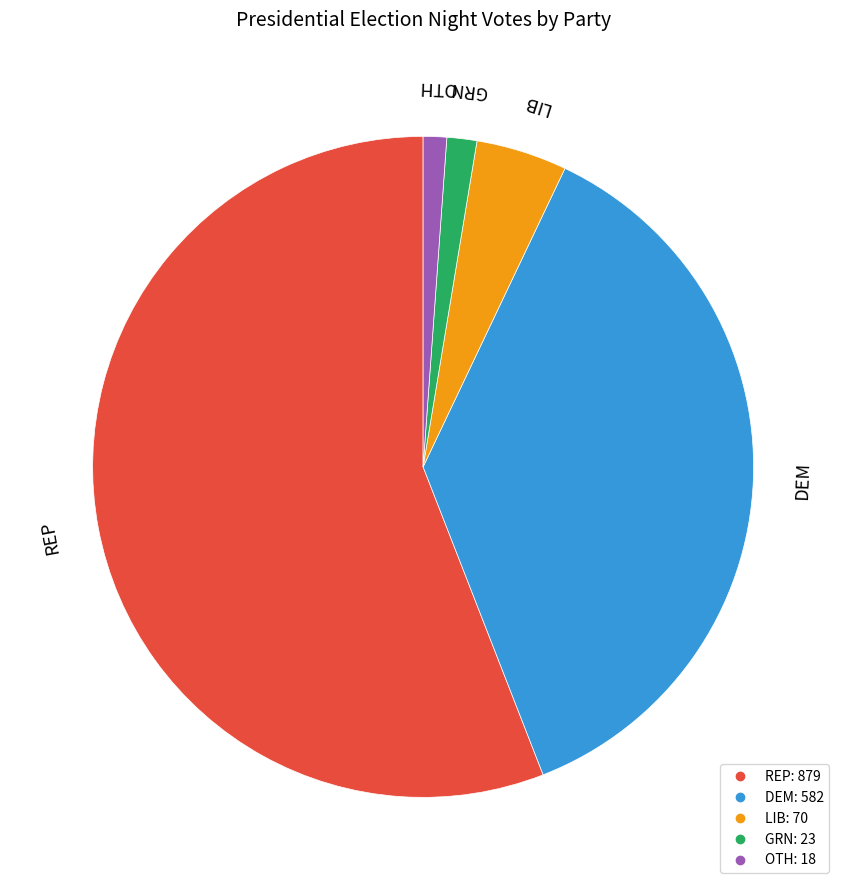

What is the largest slice in the pie chart?

REP